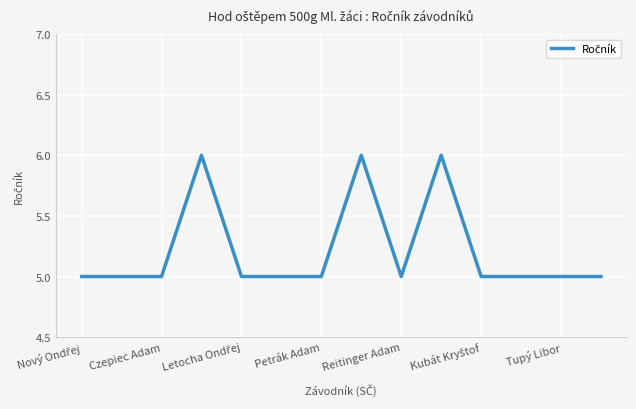

Is this an area chart (filled region under the line)?

No